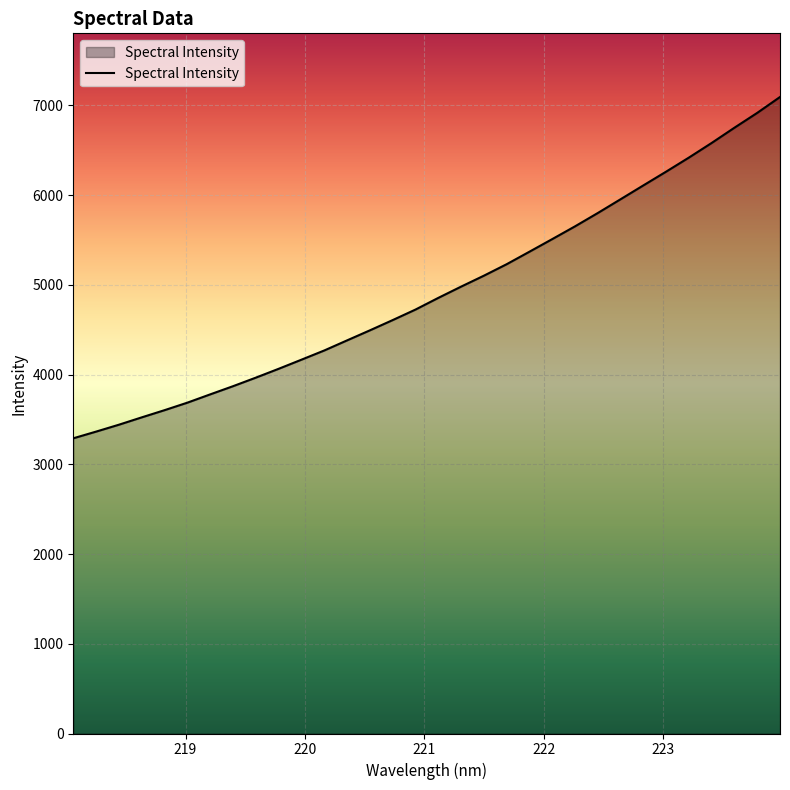

What is the greatest value displayed?

7093.2